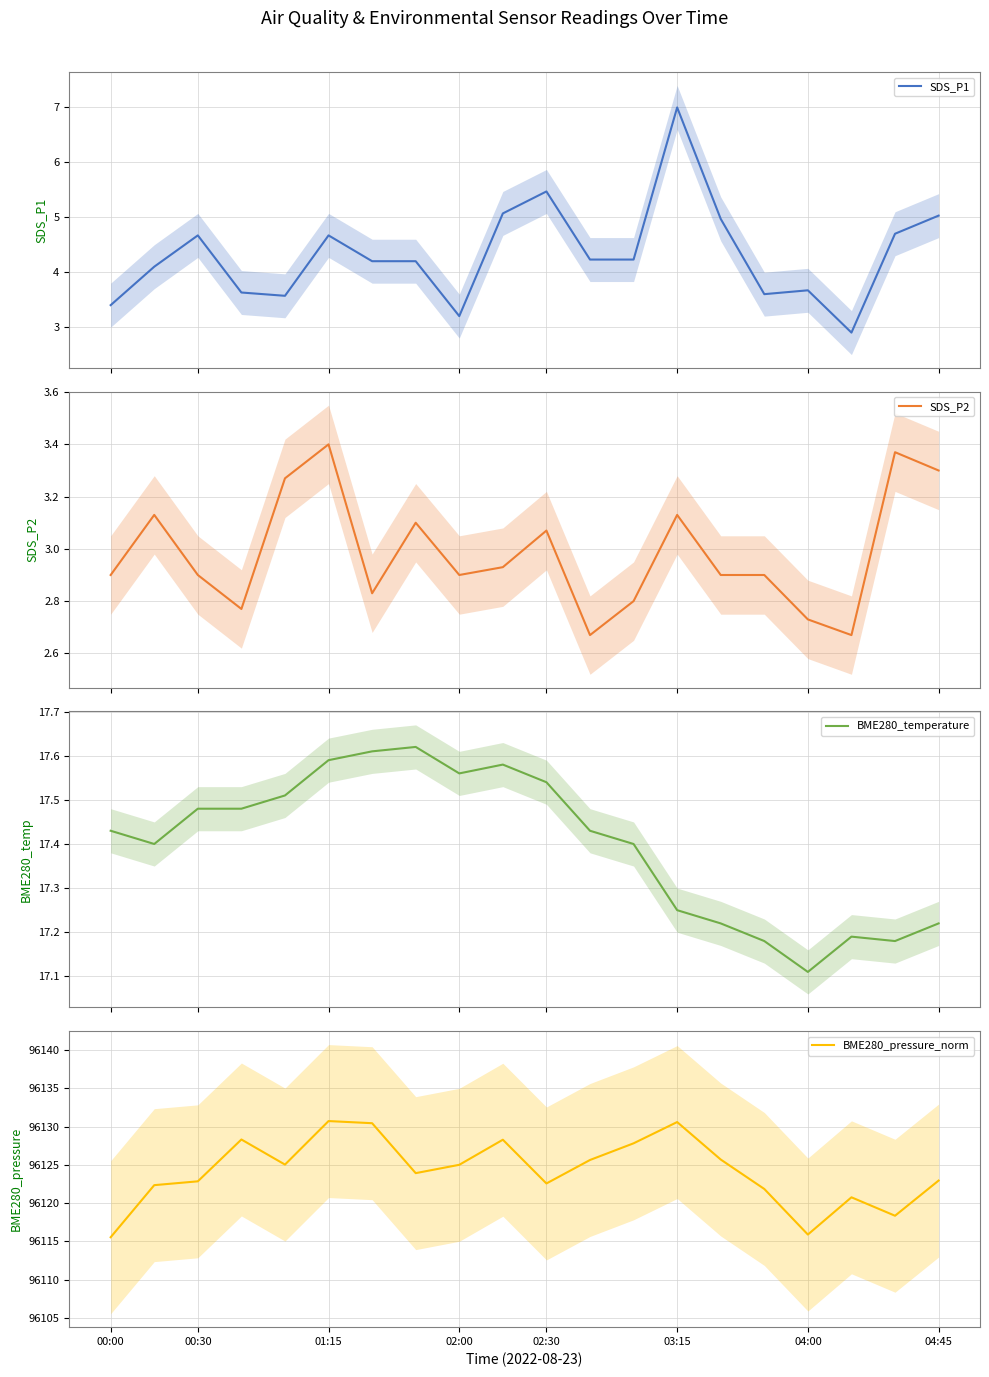

Is it true that BME280_pressure_norm equals 96115.9 at 04:00?

True